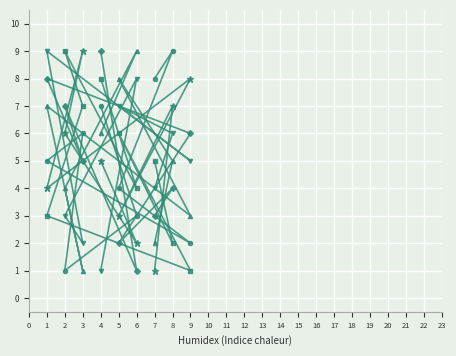

What is the greatest value displayed?

9